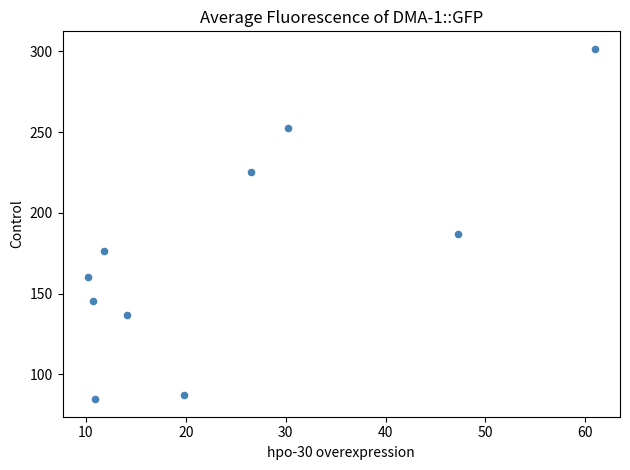

What is the average Y value?

175.7